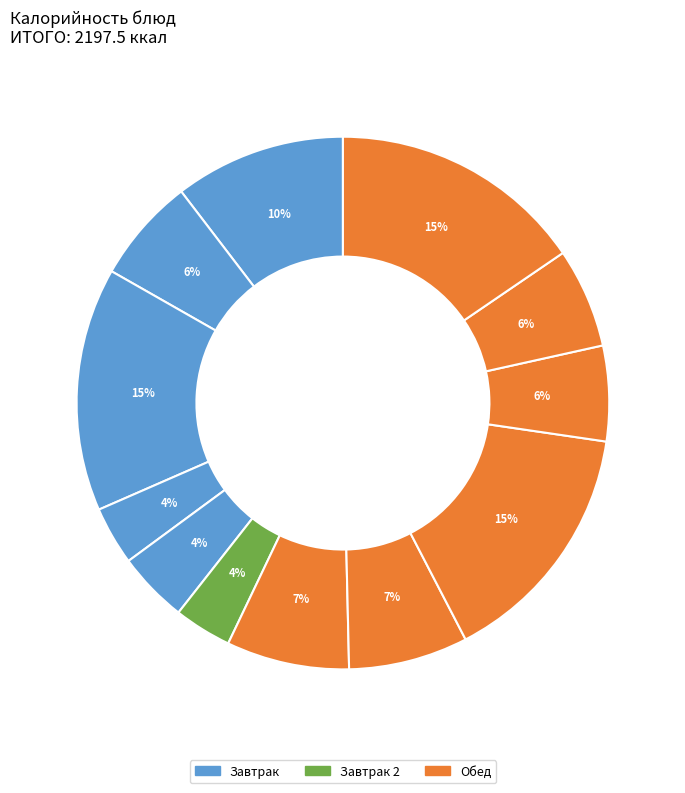

Count the number of slices in the pie.

12